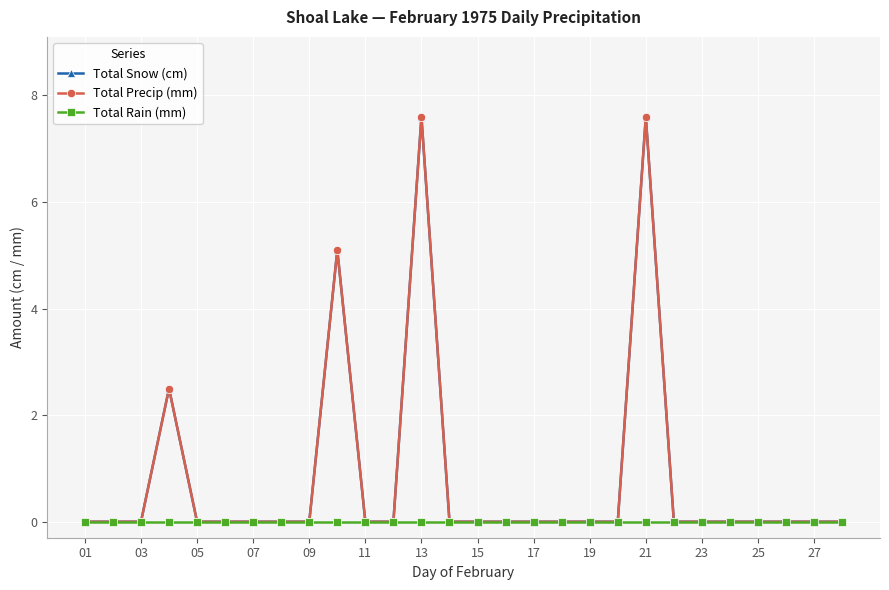

Is this an area chart (filled region under the line)?

No